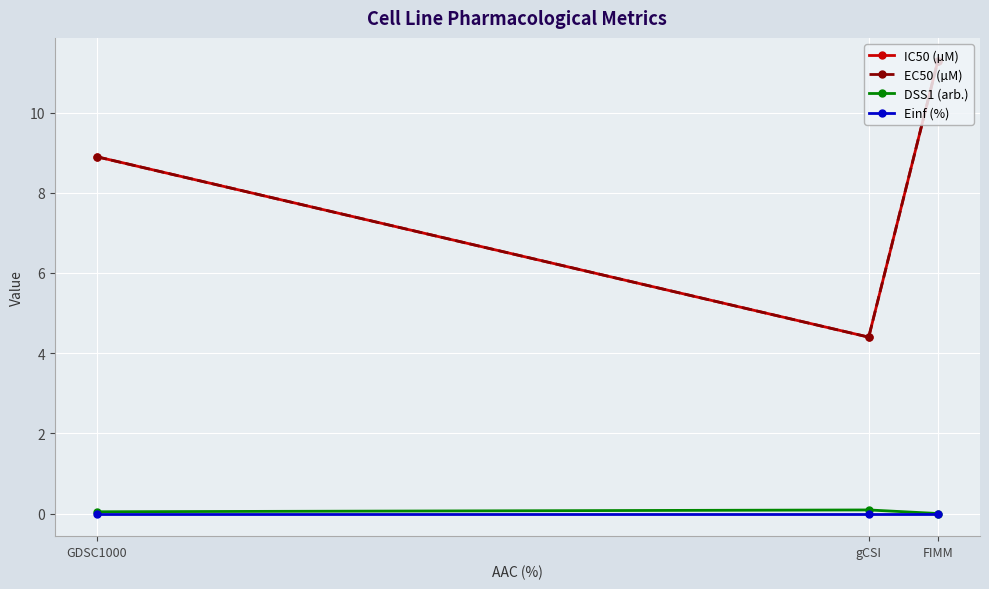

Does the chart have visible grid lines?

Yes